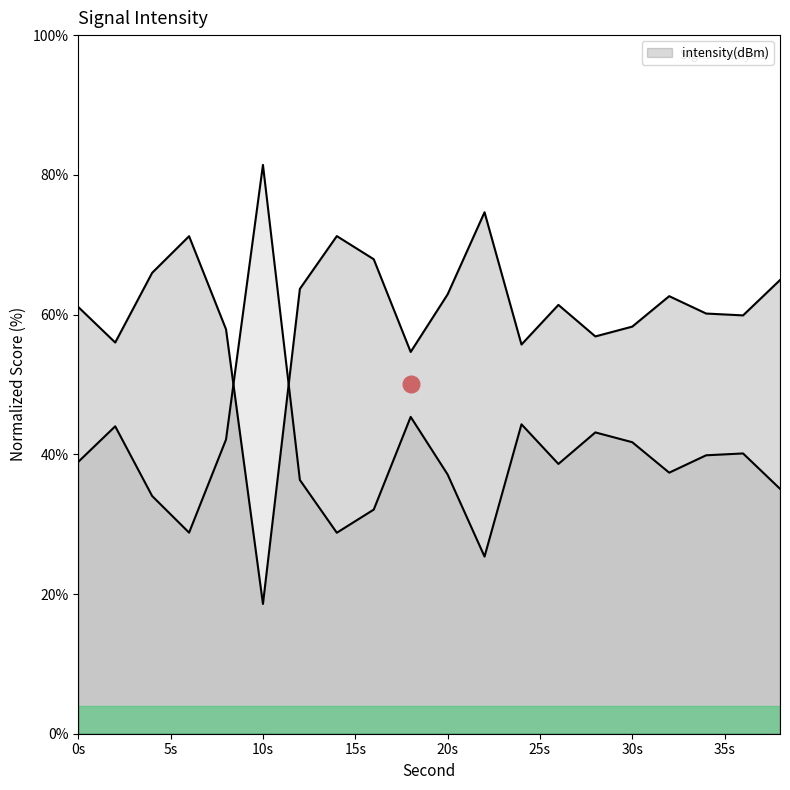

Reading left to right, transcribe all the data shown in this chart.

61.1	56.0	66.0	71.2	57.9	18.6	63.7	71.2	67.9	54.6	62.9	74.6	55.7	61.4	56.9	58.3	62.6	60.1	59.9	64.9